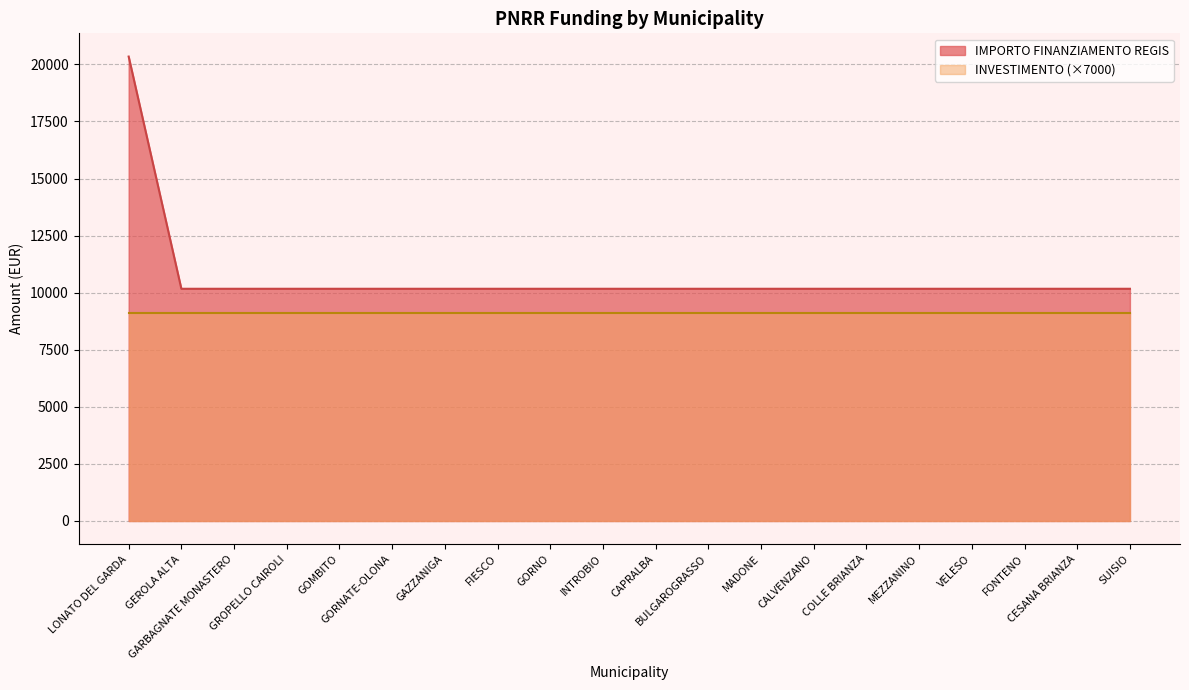

Between FIESCO and GORNO, which is larger?

FIESCO